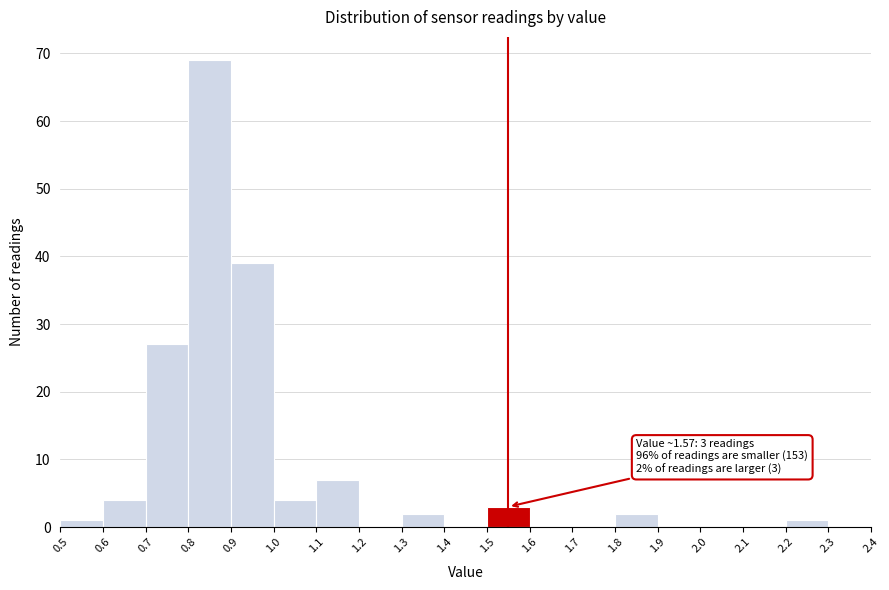

Which range on the x-axis has the tallest bar?

0.8 to 0.9